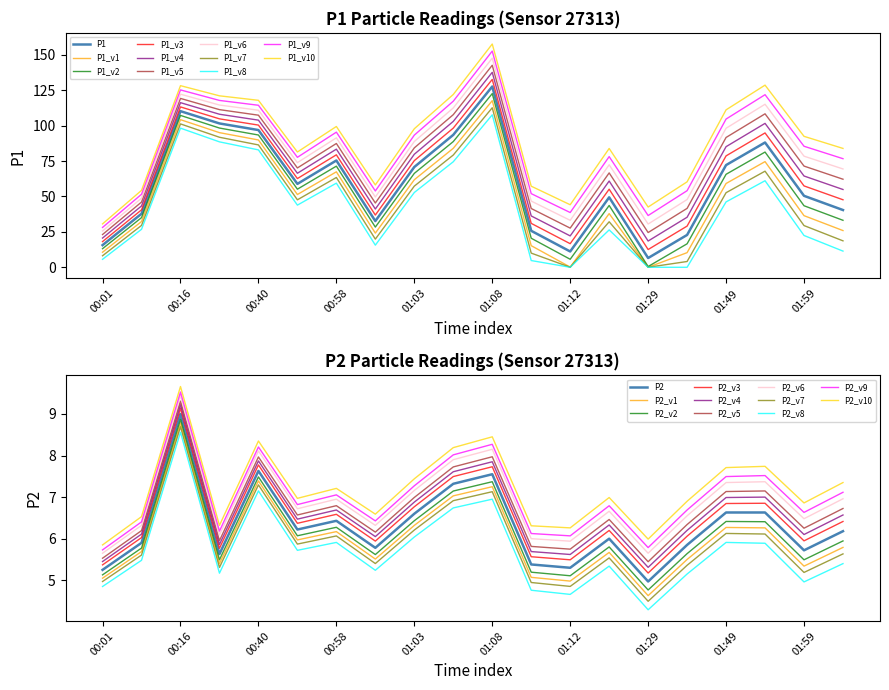

The value of P1_v5 at 00:01 is 5.7. True or false?

False